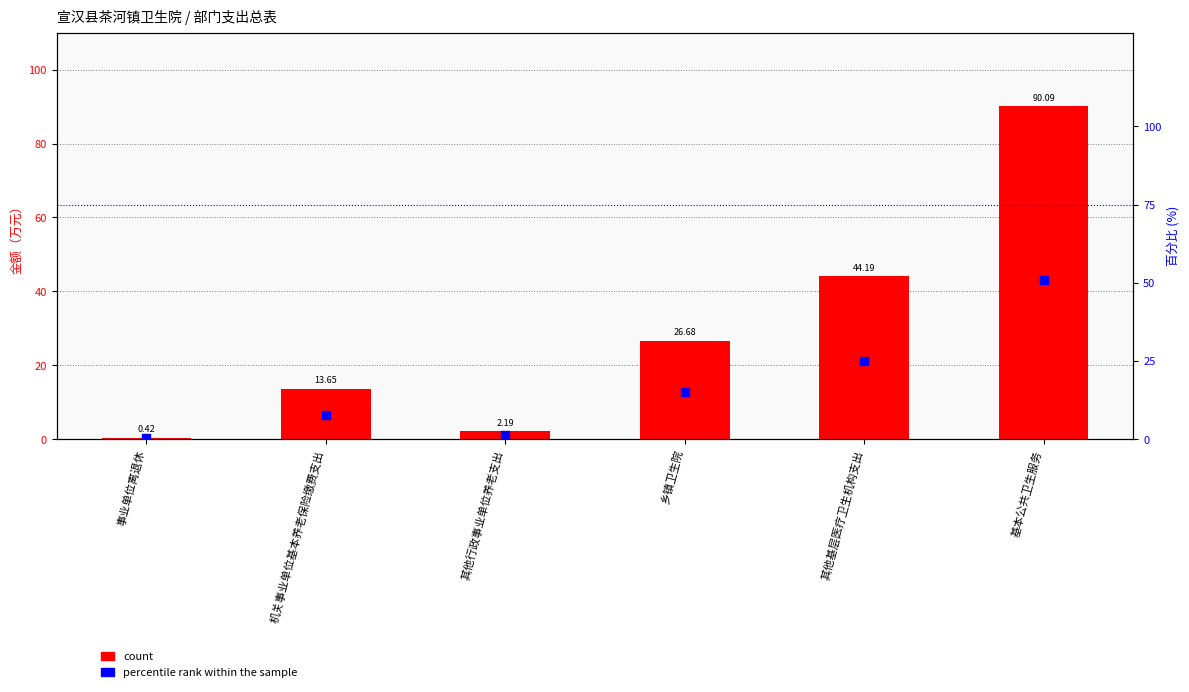

Which series has the largest total across all categories?

count